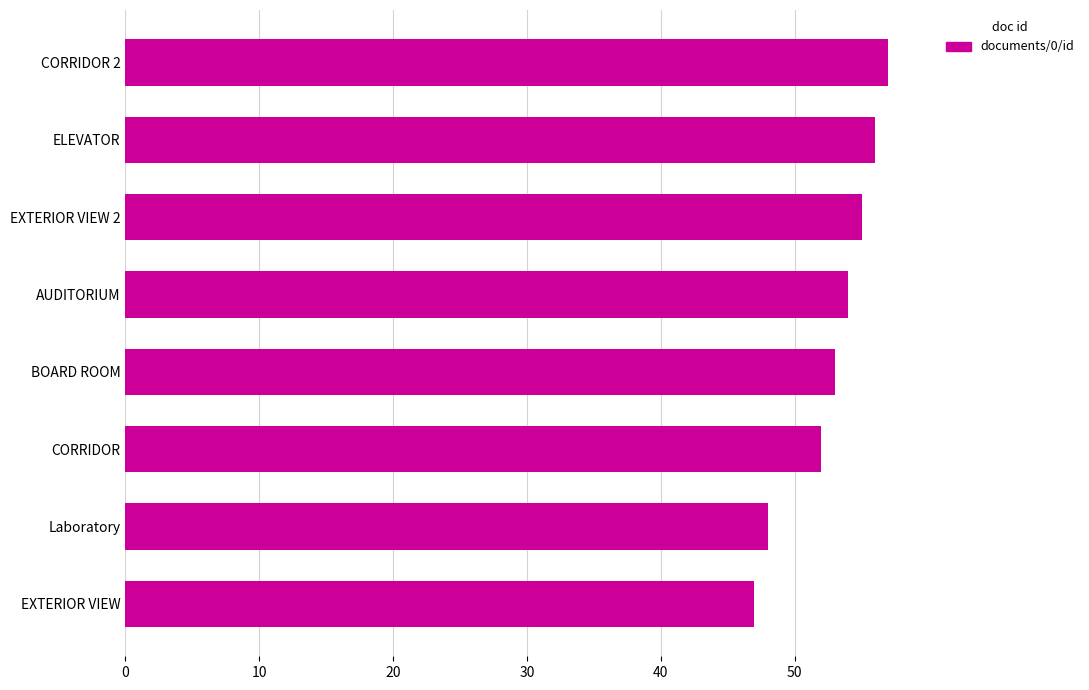

Reading bottom to top, transcribe all the data shown in this chart.

EXTERIOR VIEW=47	Laboratory=48	CORRIDOR=52	BOARD ROOM=53	AUDITORIUM=54	EXTERIOR VIEW 2=55	ELEVATOR=56	CORRIDOR 2=57